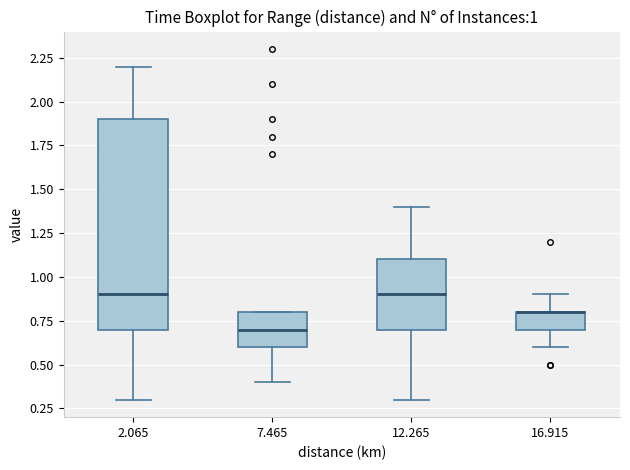

Comparing the boxes themselves (not the whiskers), which one is the tallest?

2.065